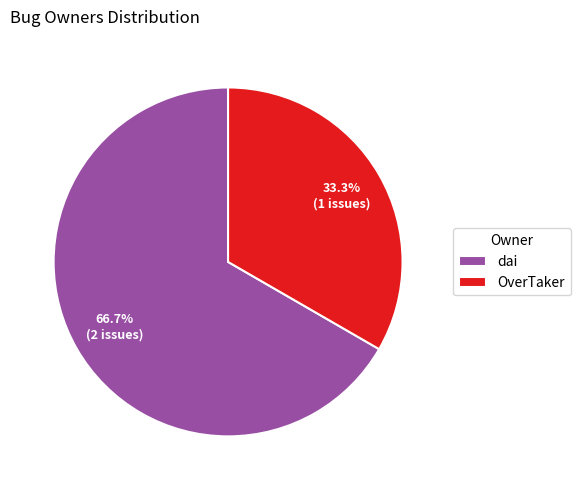

To the nearest percent, what portion does dai represent?

67%